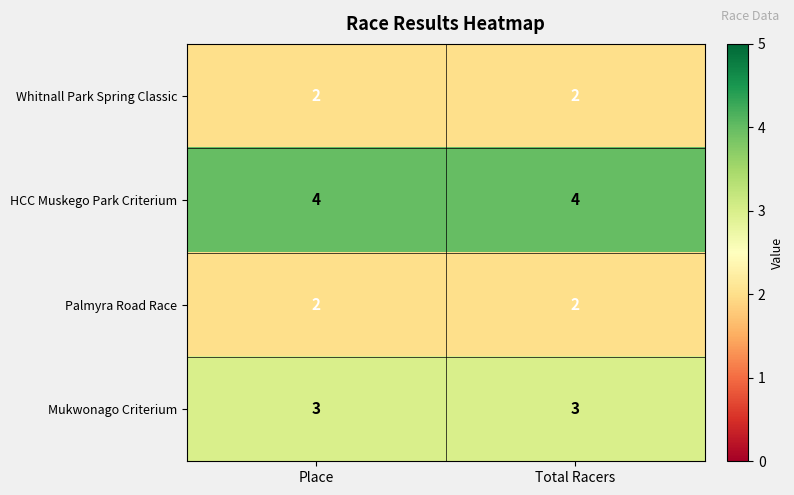

What is the total value across all series at Place?

11